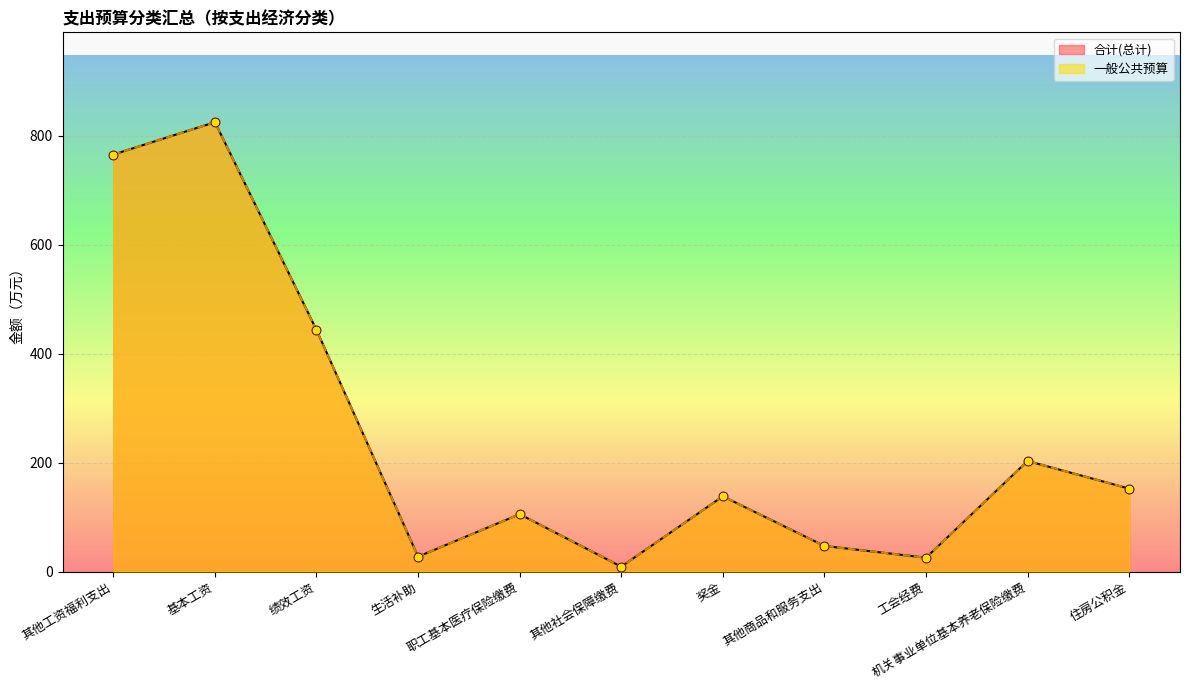

Which series reaches the minimum Y coordinate?

合计(总计)